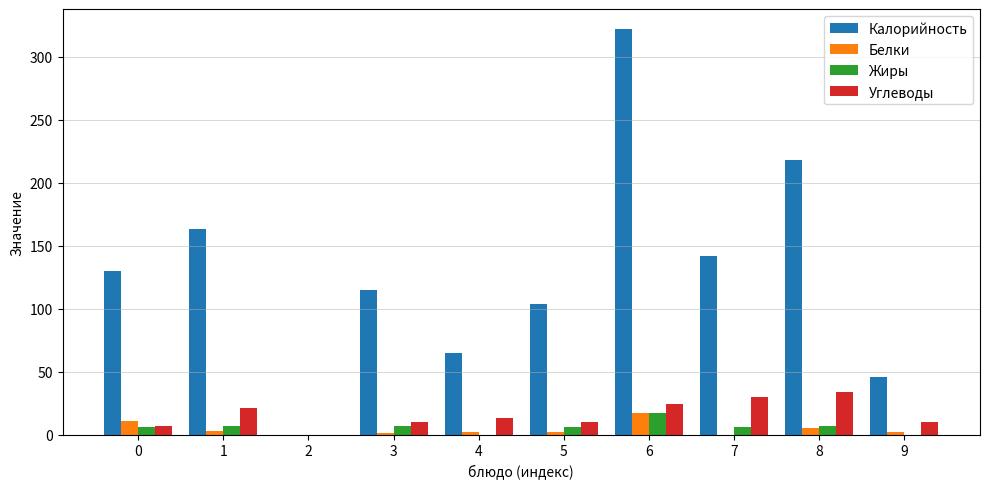

Are the bars grouped side by side (vs. stacked)?

Yes